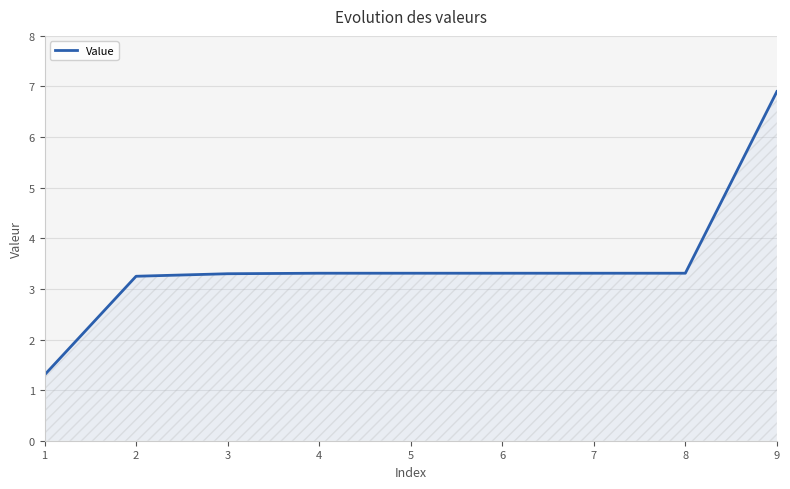

What is the ratio of the value at 6 to the value at 4?

1.0